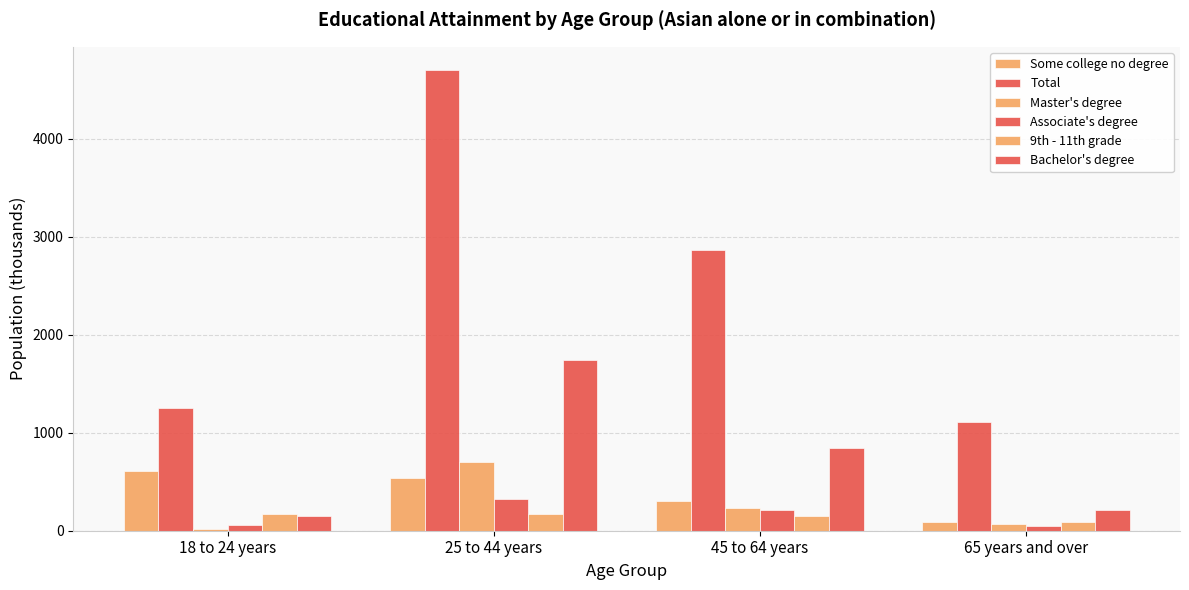

At which label does 9th - 11th grade reach its peak?

25 to 44 years